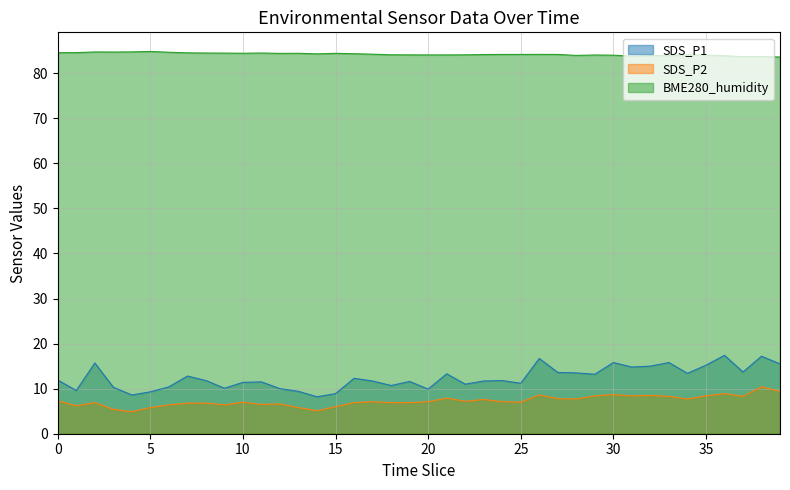

True or false: BME280_humidity has more than 0 interior local peaks.

True